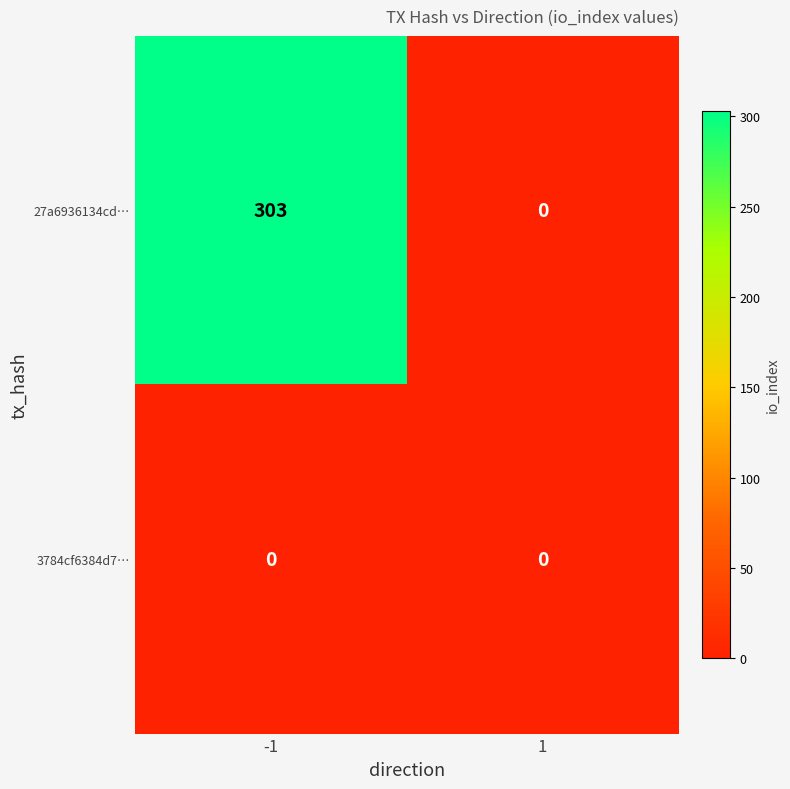

The value of 27a6936134cd… at -1 is 130. True or false?

False